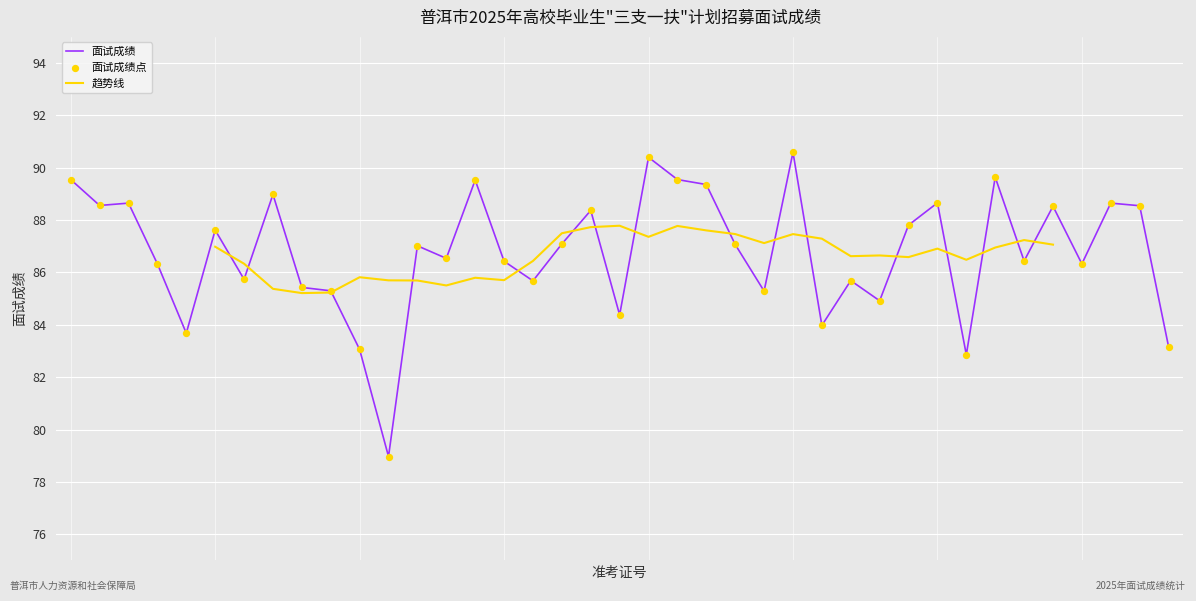

Approximately how many times larger is the value at 153081304215 compared to 153081304123?

1.1